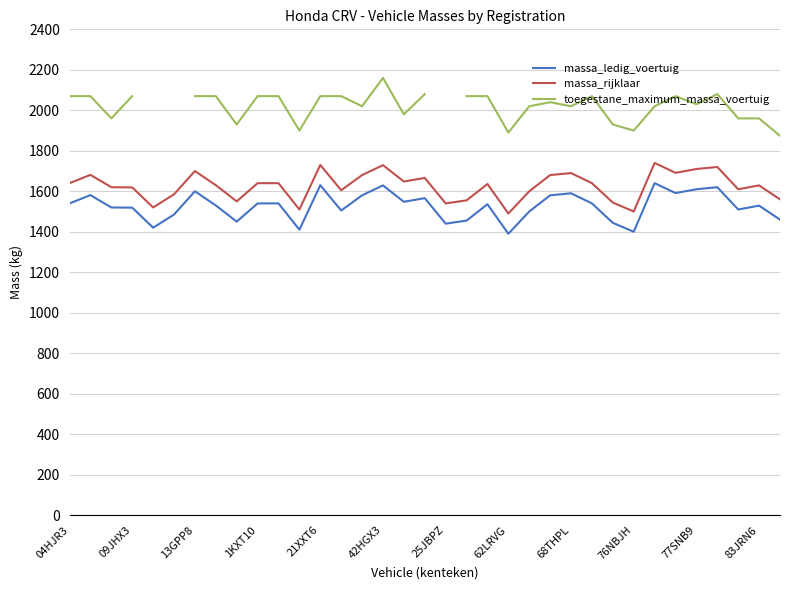

The value of massa_rijklaar at 68THPL is 1690. True or false?

True